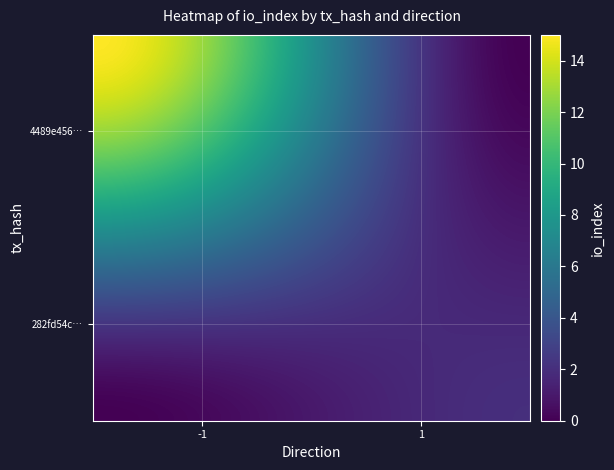

What is the greatest value displayed?

15